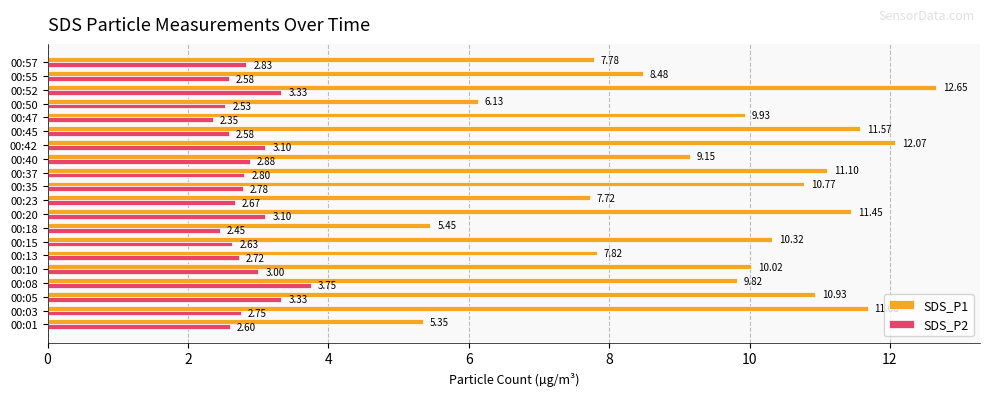

What is the spread (max minus min) of values at 00:40?

6.3